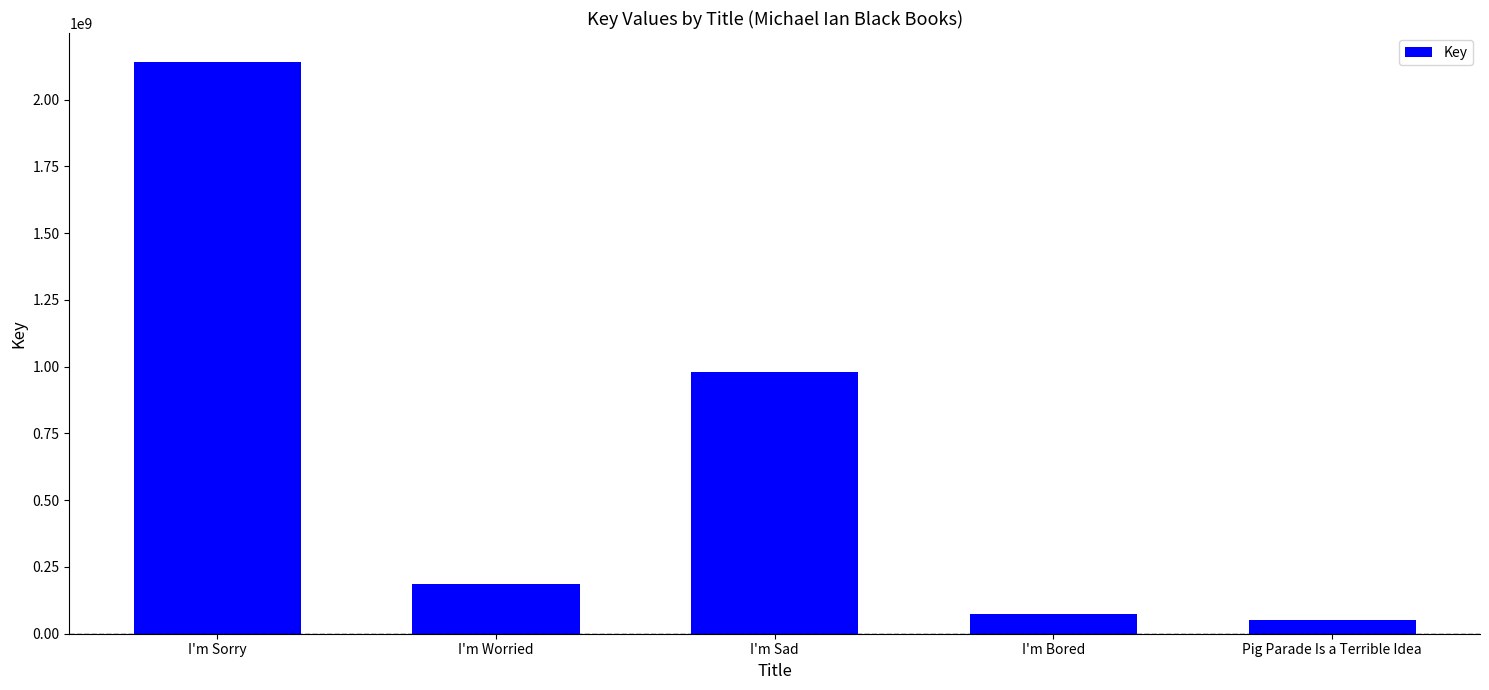

Where does the data first go above 184921479?

I'm Sorry